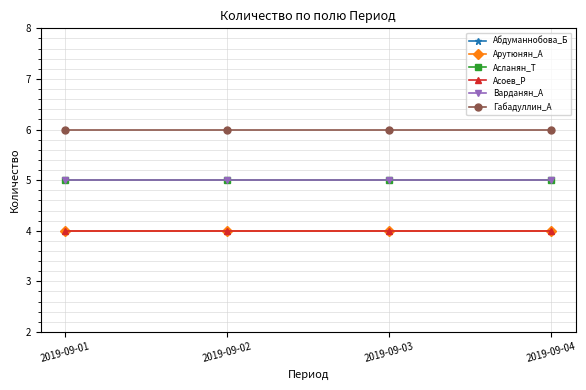

At which label is Абдуманнобова_Б closest to 5?

2019-09-01